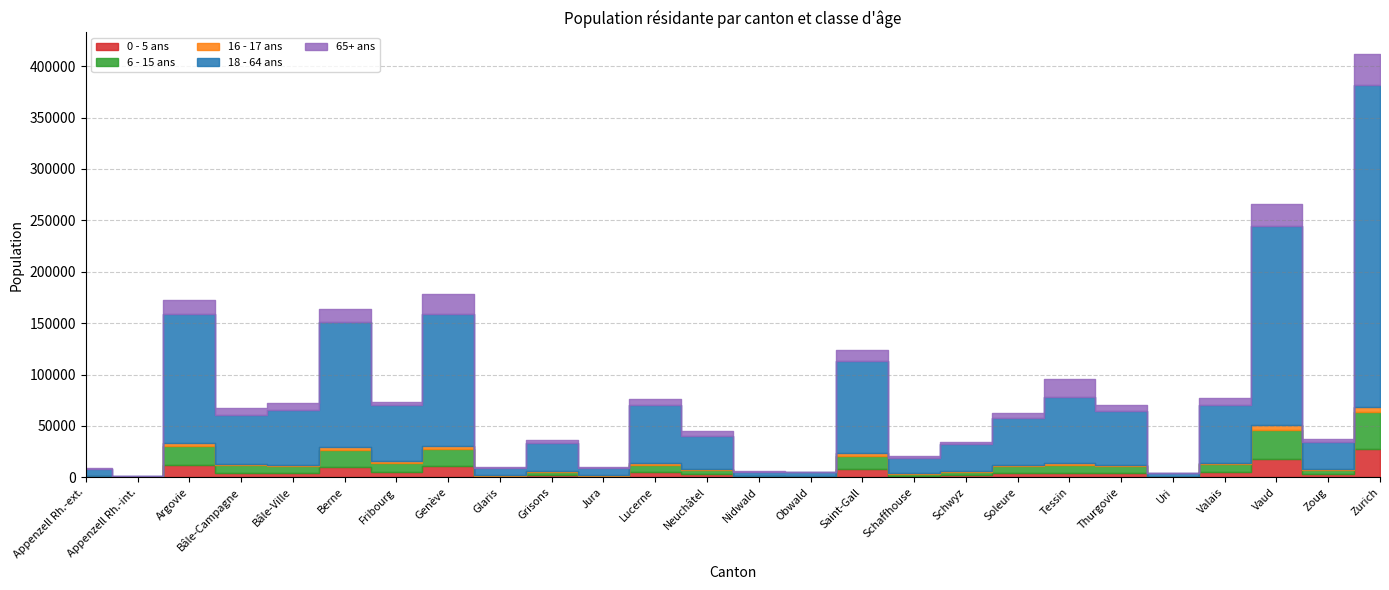

Between Valais and Neuchâtel, which is larger?

Valais